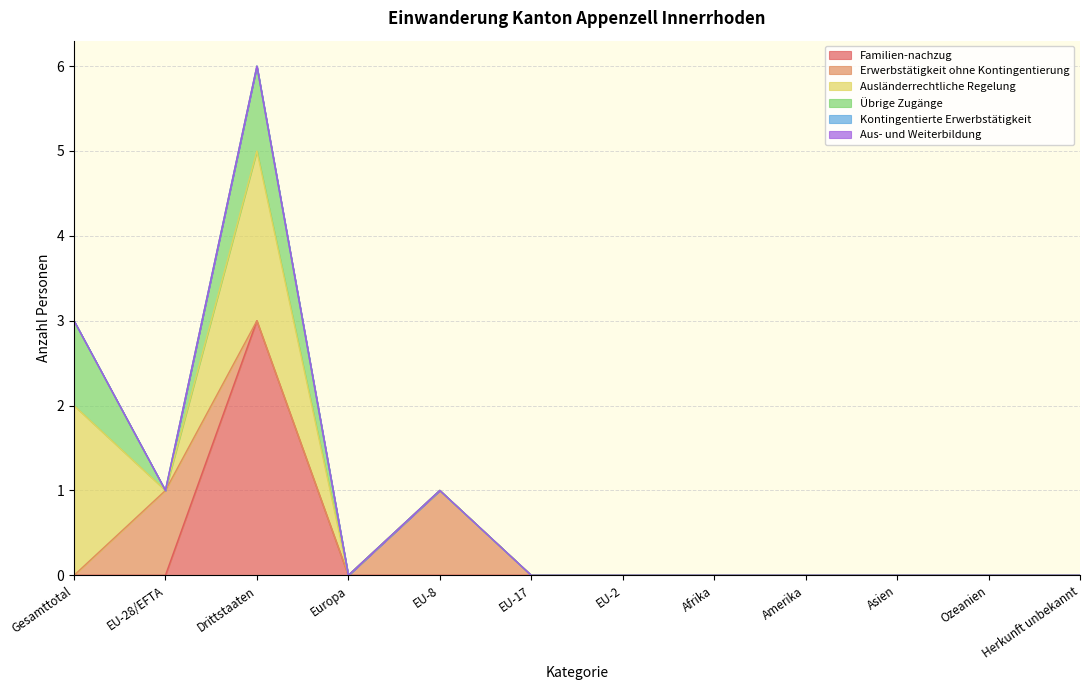

What is the label of the 5th point from the left?

EU-8